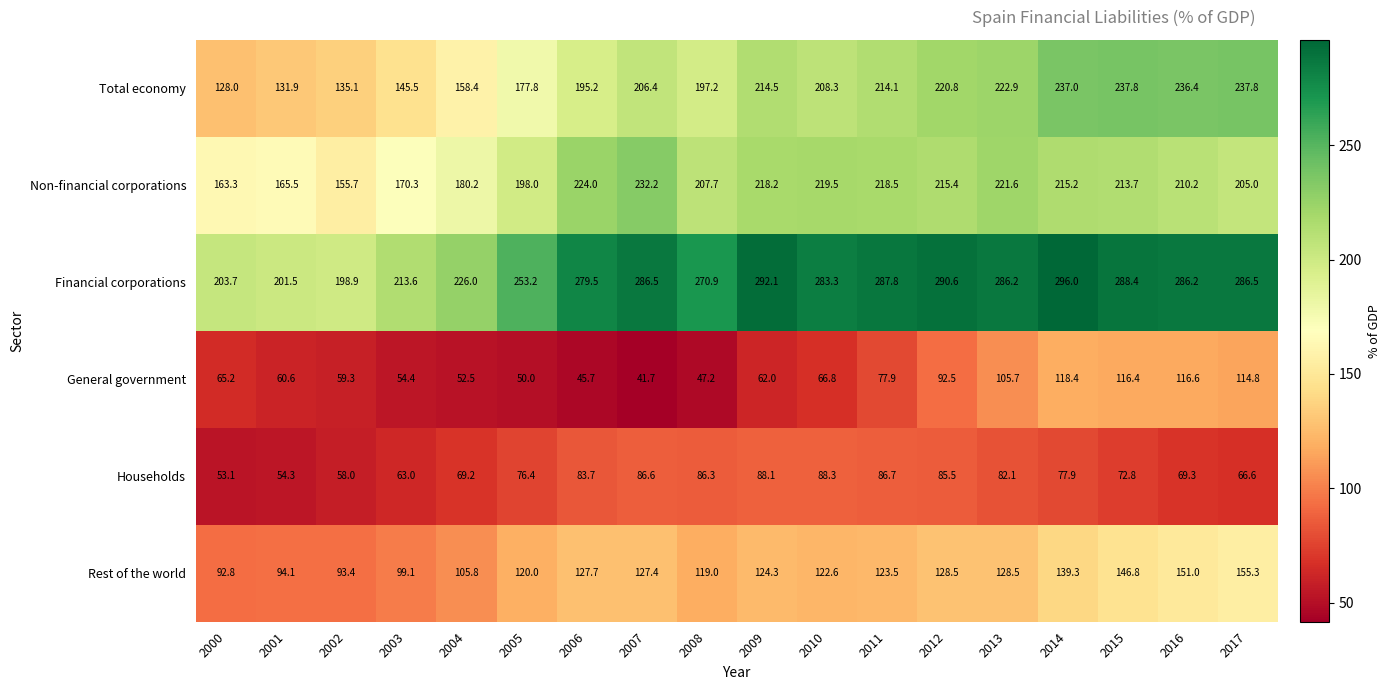

Is it true that Households equals 69.2 at 2004?

True